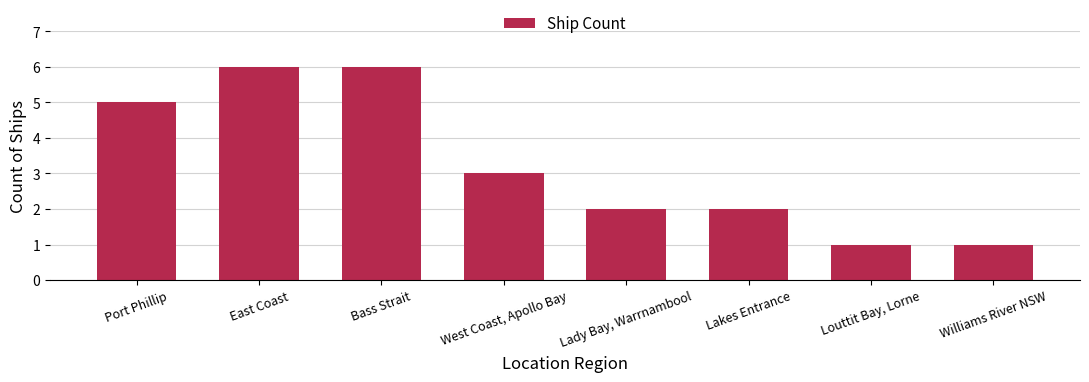

How many data points does each series have?

8